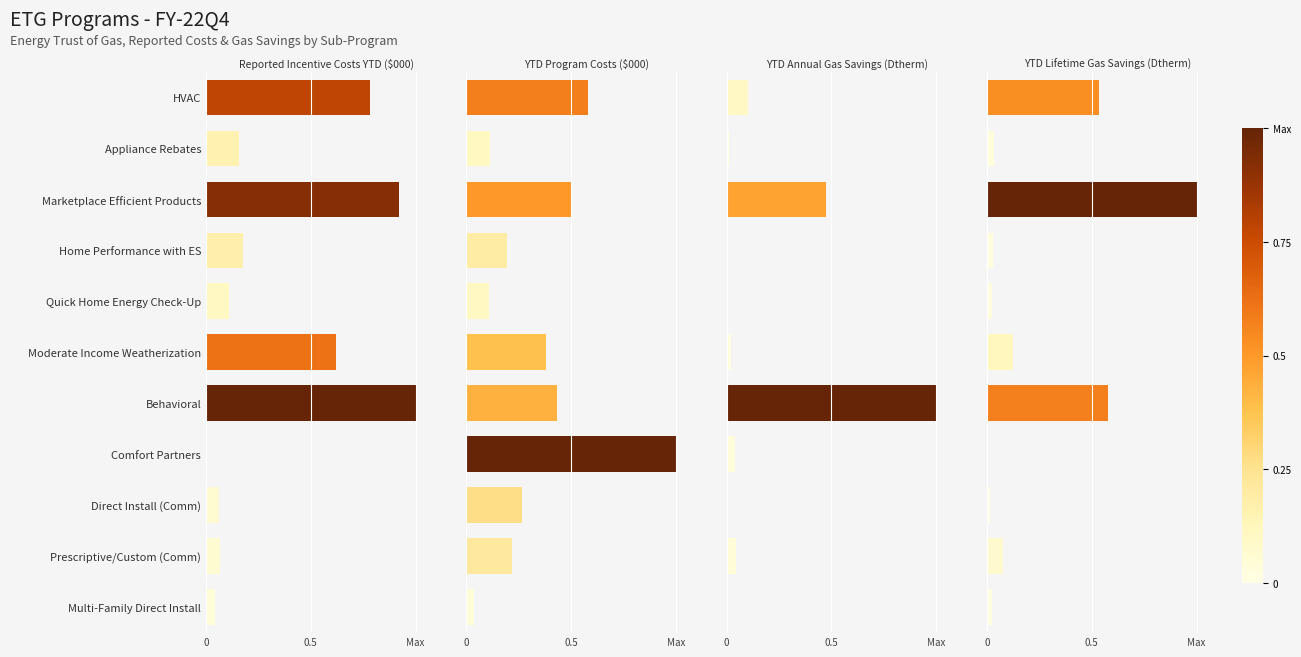

The YTD Program Costs ($000) series shows 0.7 at Marketplace Efficient Products. True or false?

False